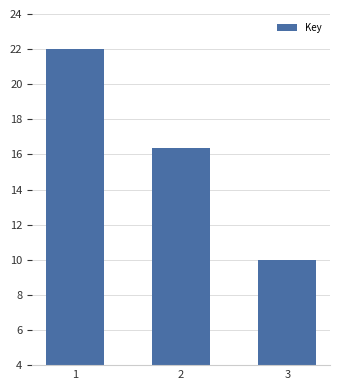

How many categories are shown in the chart?

3